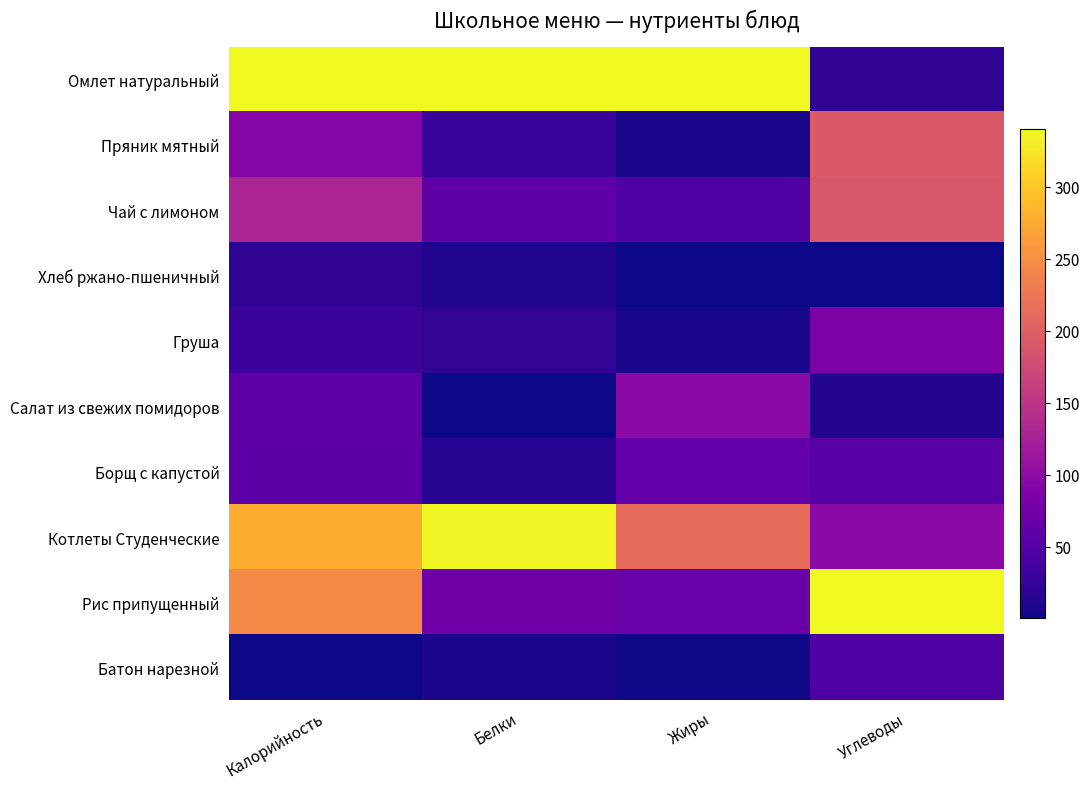

Reading left to right, transcribe all the data shown in this chart.

Омлет натуральный: Калорийность=1.0	Белки=1.0	Жиры=1.0	Углеводы=0.1
Пряник мятный: Калорийность=0.3	Белки=0.1	Жиры=0.0	Углеводы=0.6
Чай с лимоном: Калорийность=0.4	Белки=0.2	Жиры=0.1	Углеводы=0.6
Хлеб ржано-пшеничный: Калорийность=0.1	Белки=0.0	Жиры=0.0	Углеводы=0.0
Груша: Калорийность=0.1	Белки=0.1	Жиры=0.0	Углеводы=0.3
Салат из свежих помидоров: Калорийность=0.2	Белки=0.0	Жиры=0.3	Углеводы=0.0
Борщ с капустой: Калорийность=0.2	Белки=0.0	Жиры=0.2	Углеводы=0.2
Котлеты Студенческие: Калорийность=0.8	Белки=1.0	Жиры=0.6	Углеводы=0.3
Рис припущенный: Калорийность=0.7	Белки=0.2	Жиры=0.2	Углеводы=1.0
Батон нарезной: Калорийность=0.0	Белки=0.0	Жиры=0.0	Углеводы=0.1